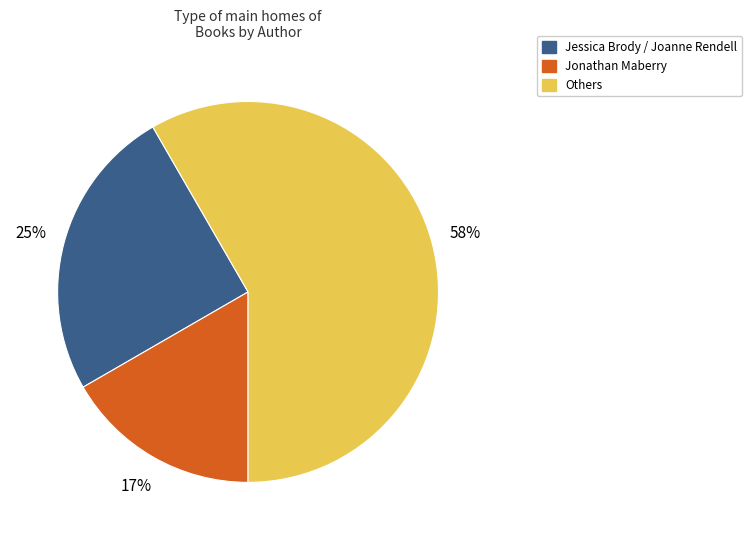

How many slices are in this pie chart?

3